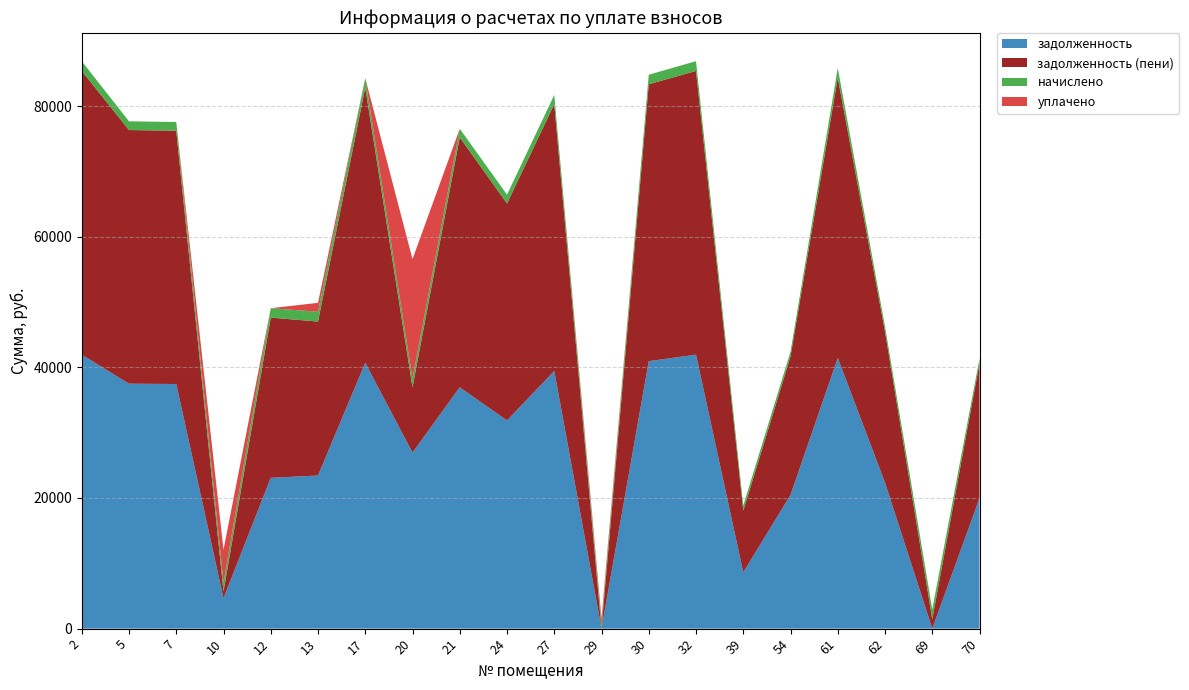

Reading left to right, transcribe all the data shown in this chart.

задолженность: 41942.9	37498.9	37449.0	4649.2	23086.9	23443.6	40694.6	26949.0	36949.7	31868.3	39446.3	0.2	40944.2	41942.9	8623.2	20472.1	41443.6	22334.8	0.0	19972.8
задолженность (пени): 43434.7	38832.7	38781.0	1032.7	24529.0	23570.4	42142.1	10000.0	38263.9	33218.1	40849.3	0.6	42400.6	43434.7	9424.1	21200.3	42917.6	23129.2	1468.8	20683.2
начислено: 1491.8	1333.8	1332.0	1383.5	1442.1	1491.8	1447.4	1332.0	1314.2	1349.8	1403.0	797.4	1456.3	1491.8	801.0	728.2	1474.1	794.4	1468.7	710.4
уплачено: 0.0	0.0	0.0	5000.0	0.0	1365.0	0.0	18281.0	0.0	0.0	0.0	797.0	0.0	0.0	0.0	0.0	0.0	0.0	0.0	0.0